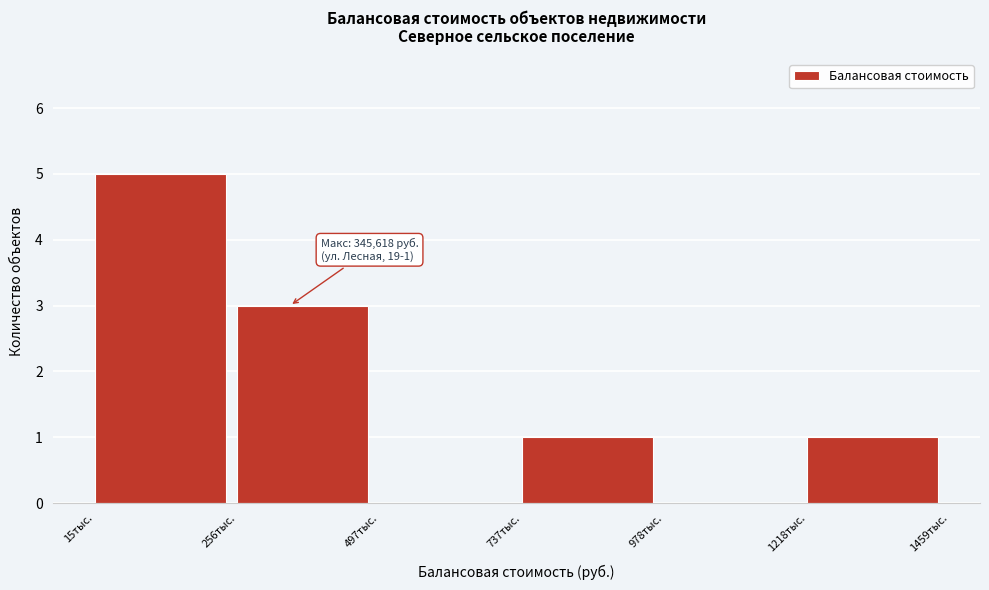

Reading left to right, extract all data points from this chart.

15тыс.=5	256тыс.=3	497тыс.=0	737тыс.=1	978тыс.=0	1218тыс.=1